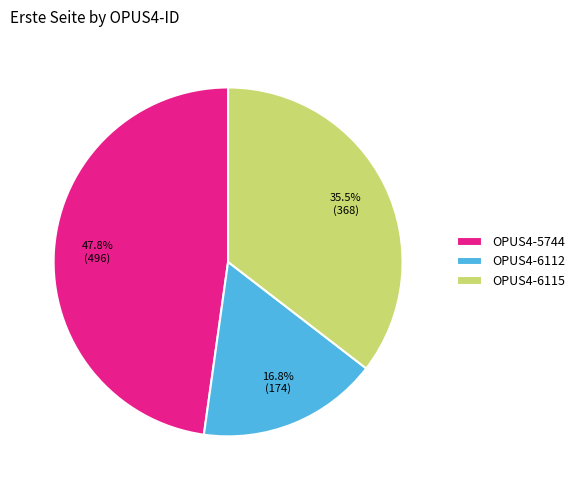

How many segments does this pie chart have?

3